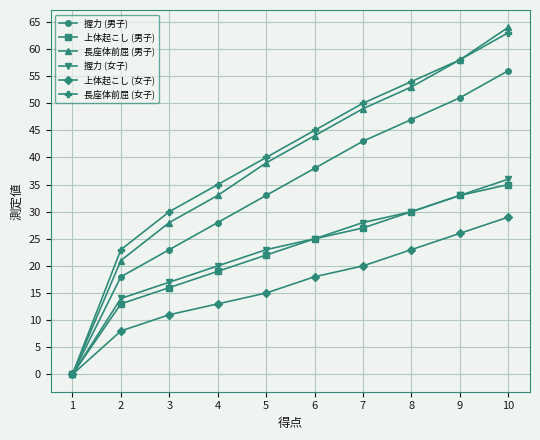

List the labels in order of 握力 (男子) value, smallest first.

1, 2, 3, 4, 5, 6, 7, 8, 9, 10